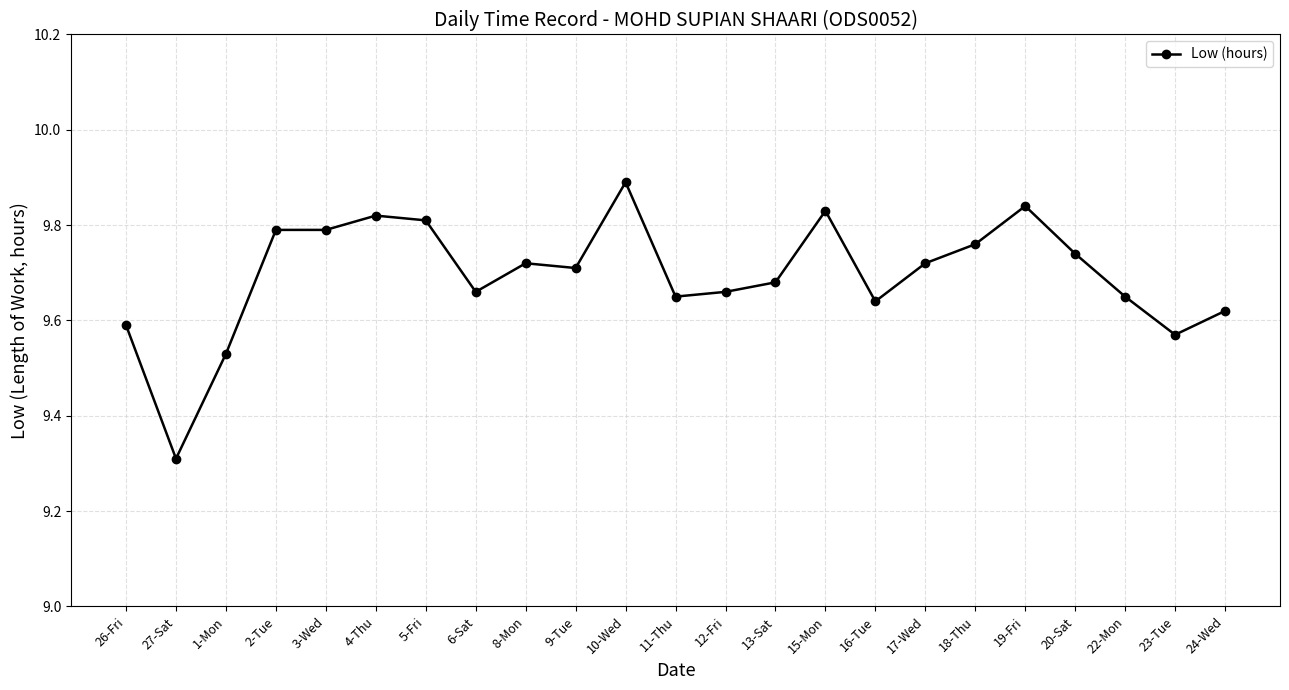

Does the chart display data point markers on the line(s)?

Yes